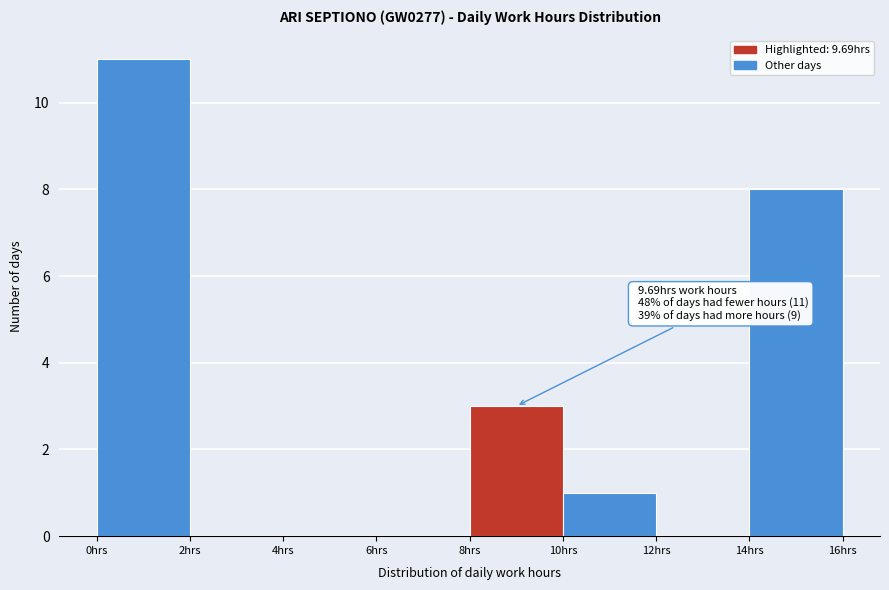

Over which range of the x-axis is the bar tallest?

0 to 2